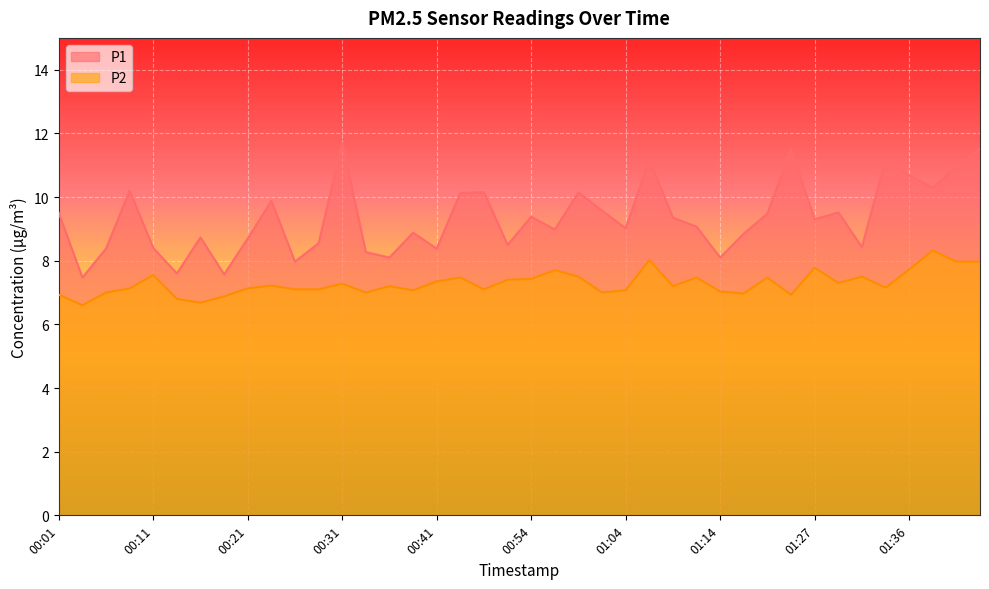

Is it true that P2 equals 9.6 at 00:21?

False